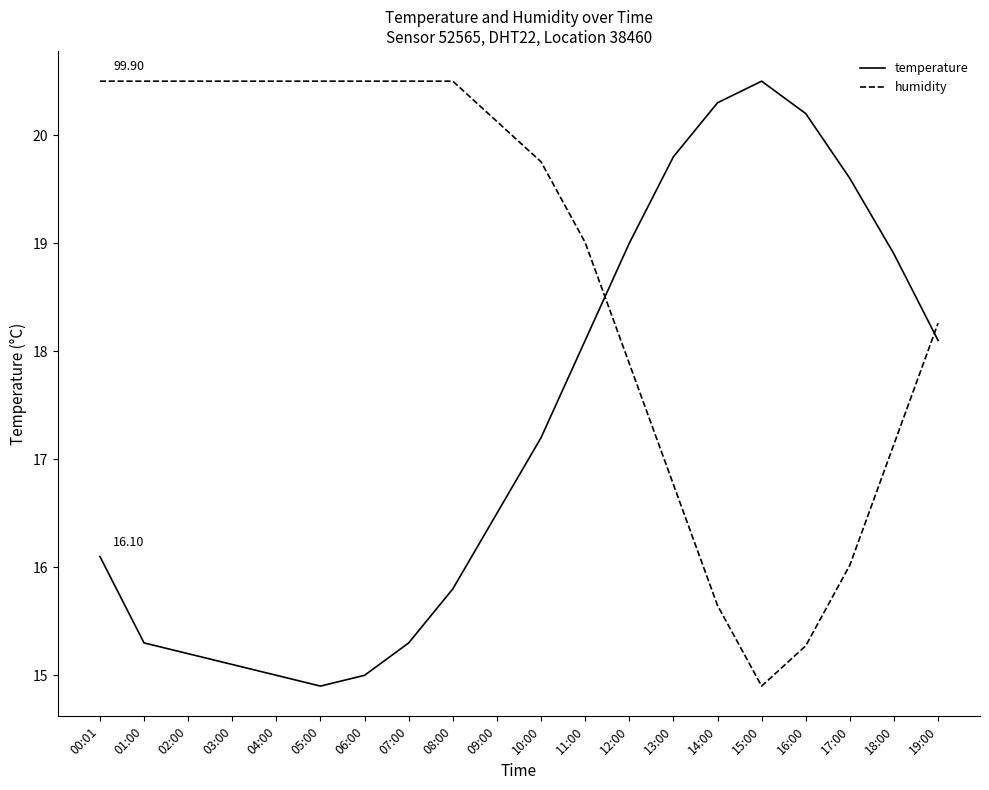

What position from the left is 17:00?

18